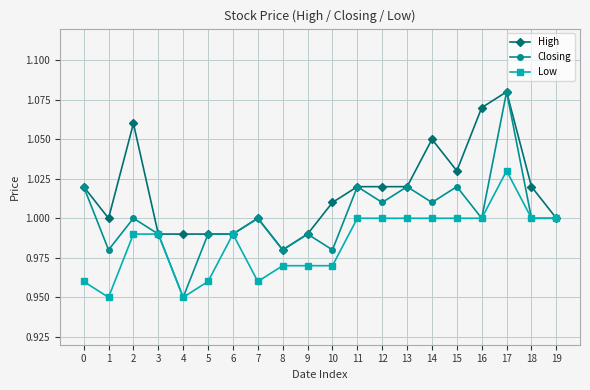

Rank the series at 12 from highest to lowest value.

High, Closing, Low